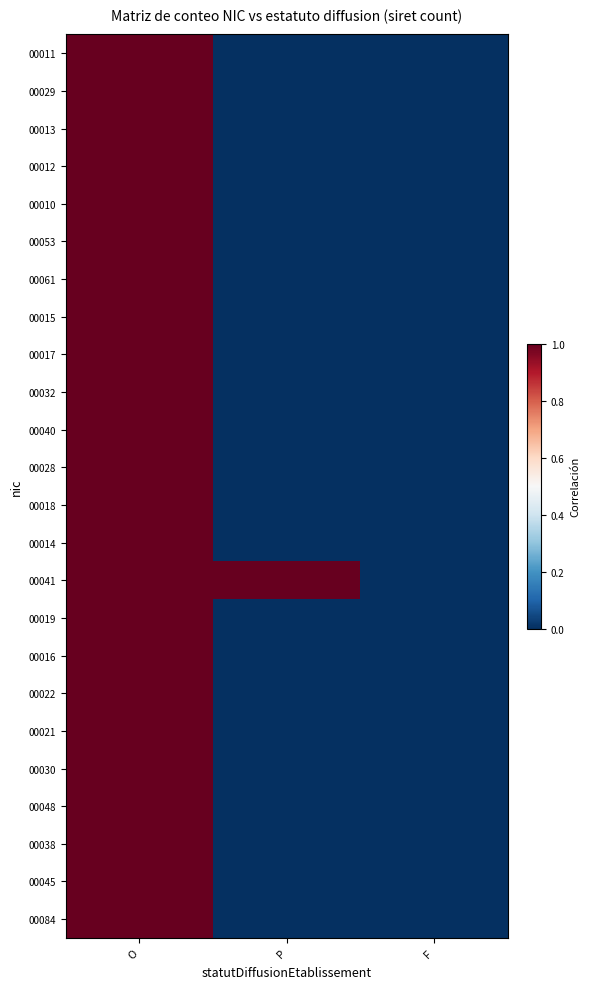

Between O and F, which is larger?

O